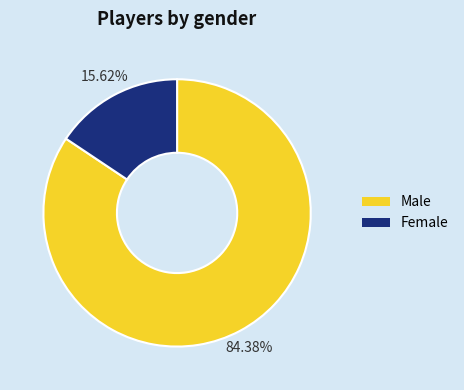

What is the ratio of the value at Male to the value at Female?

5.4